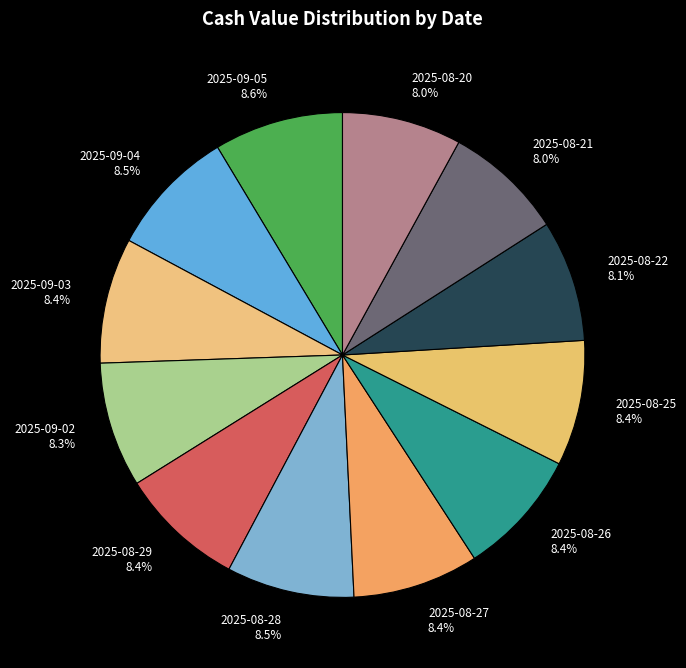

Count the number of slices in the pie.

12